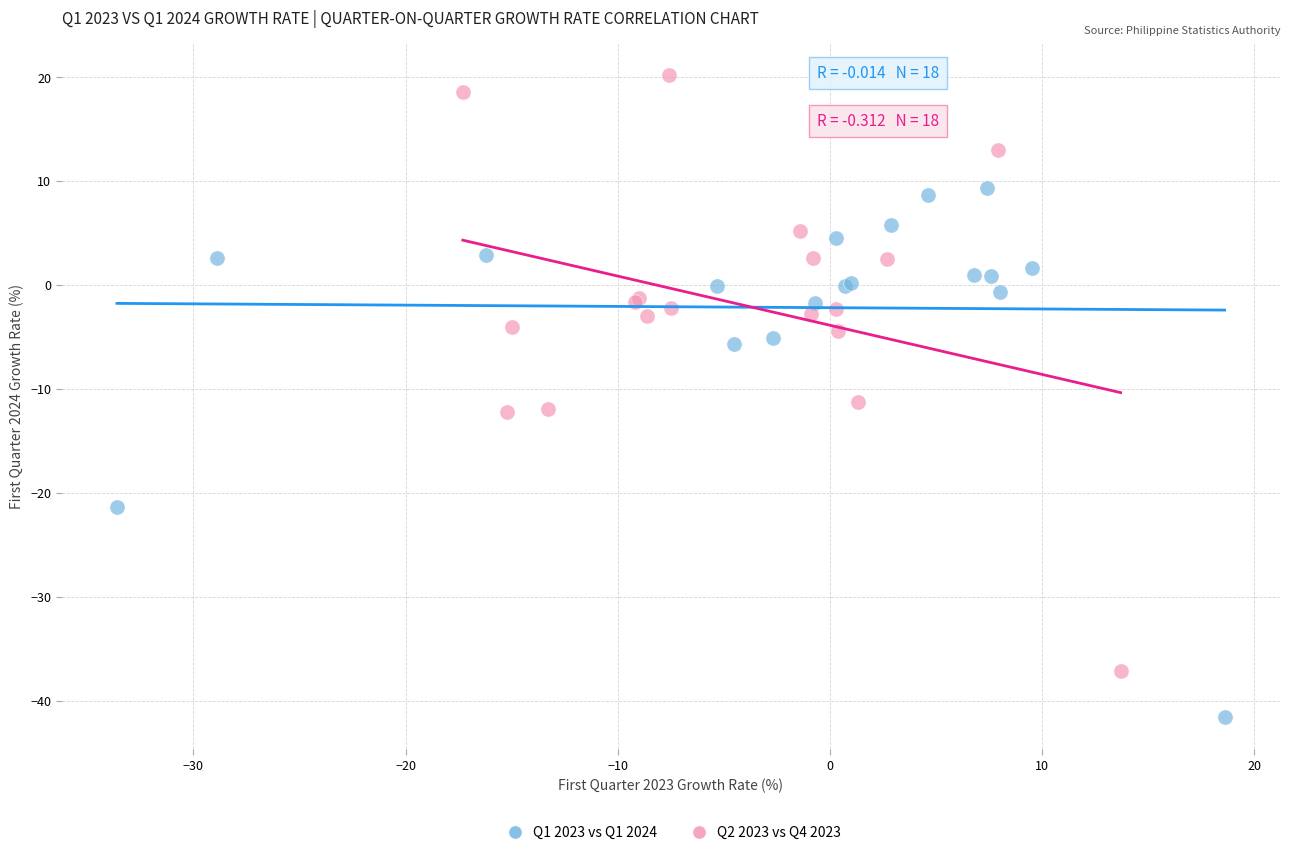

Which series reaches the maximum Y coordinate?

Q2 2023 vs Q4 2023